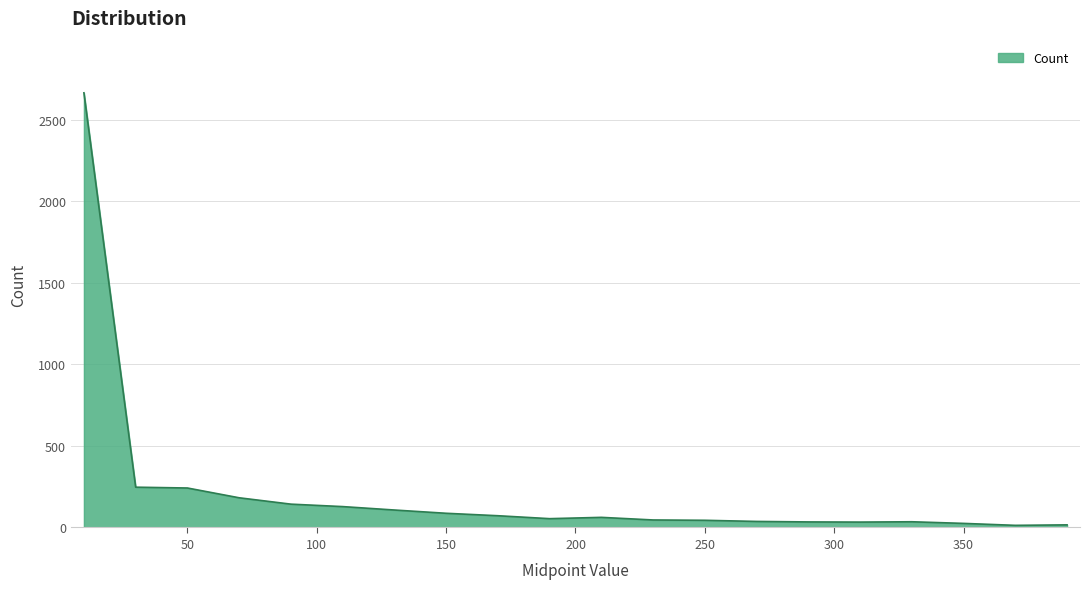

What is the difference between the maximum and second lowest values?

2649